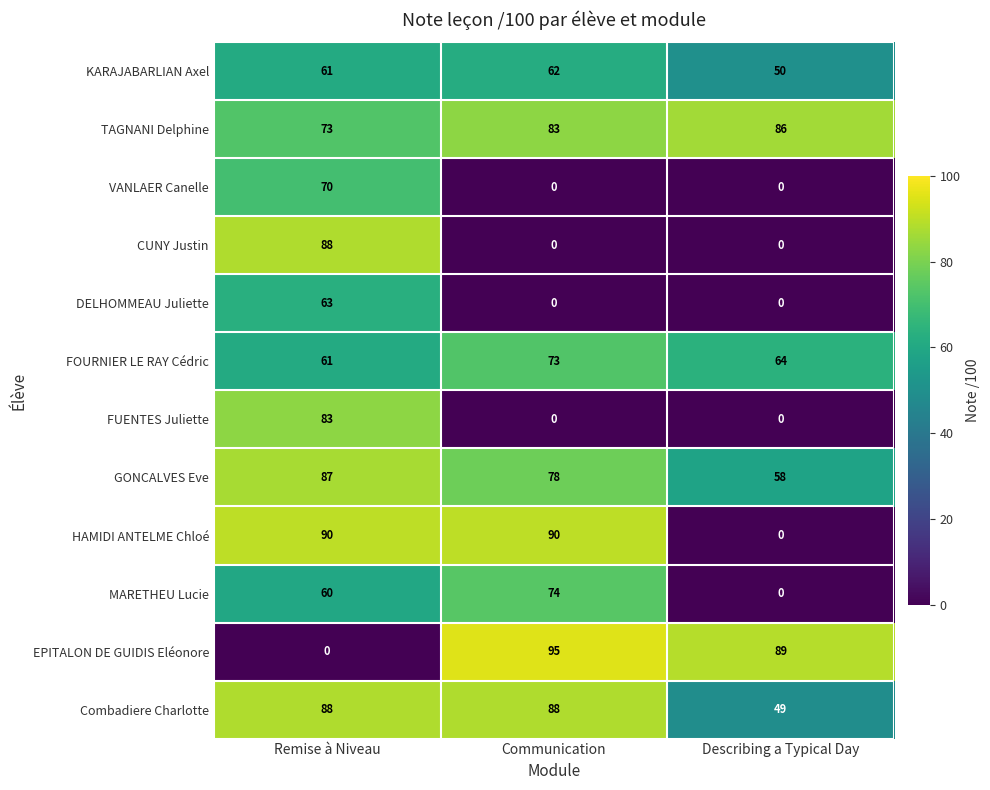

Which series has the widest spread of values?

EPITALON DE GUIDIS Eléonore